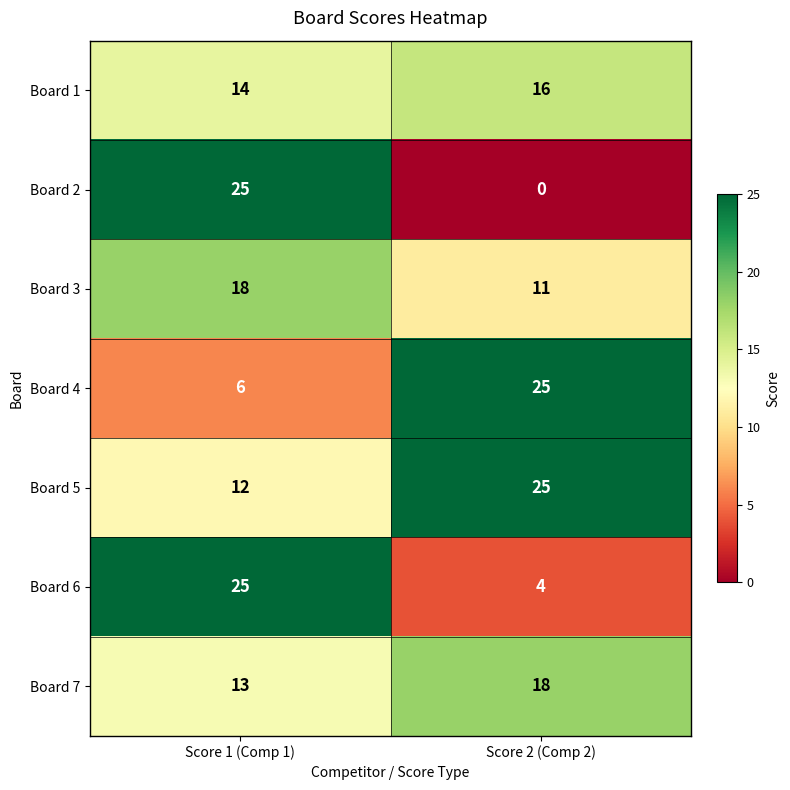

What is the difference between the highest and lowest values at Score 1 (Comp 1)?

19